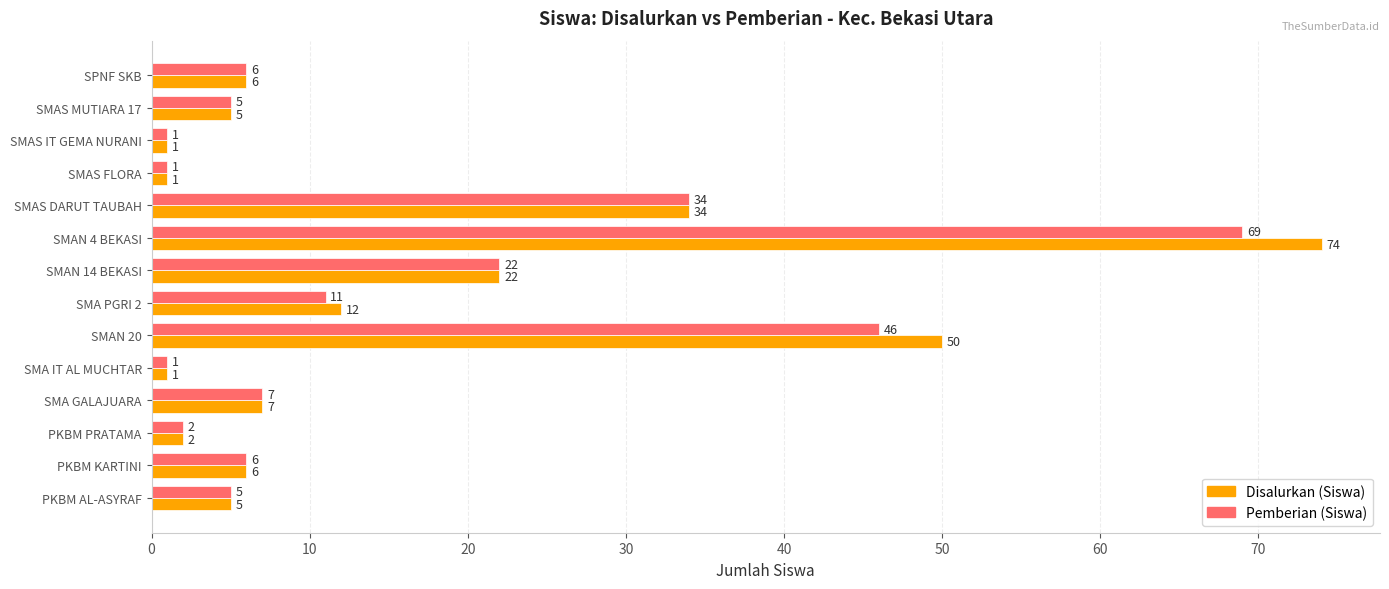

True or false: Disalurkan (Siswa) has a value of 34 at SMAS DARUT TAUBAH.

True